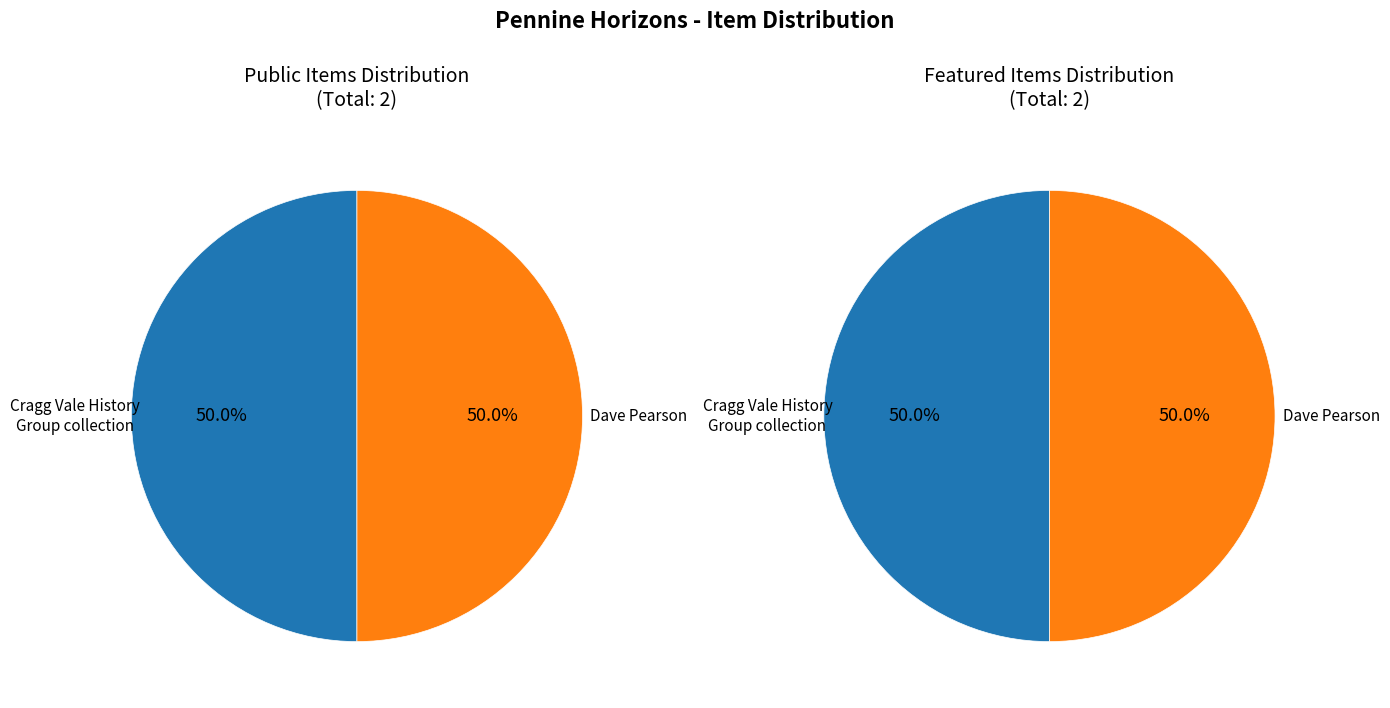

Count the number of slices in the pie.

2